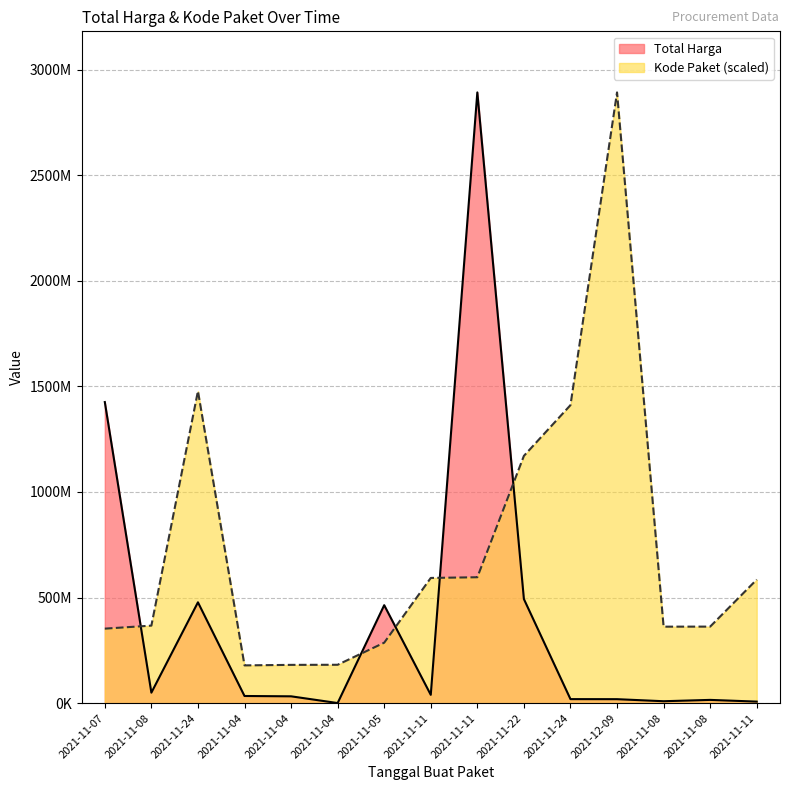

At 2021-11-24, list the series in order from smallest to largest.

Total Harga, Kode Paket